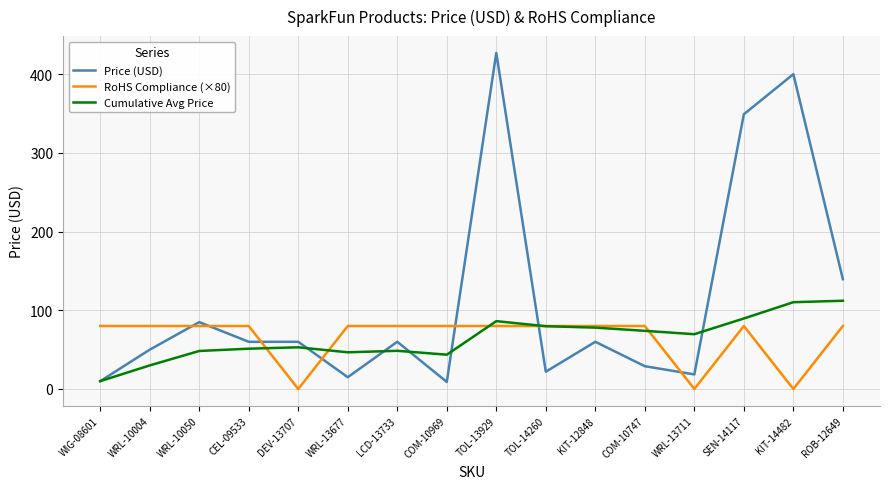

Does the chart have visible grid lines?

Yes